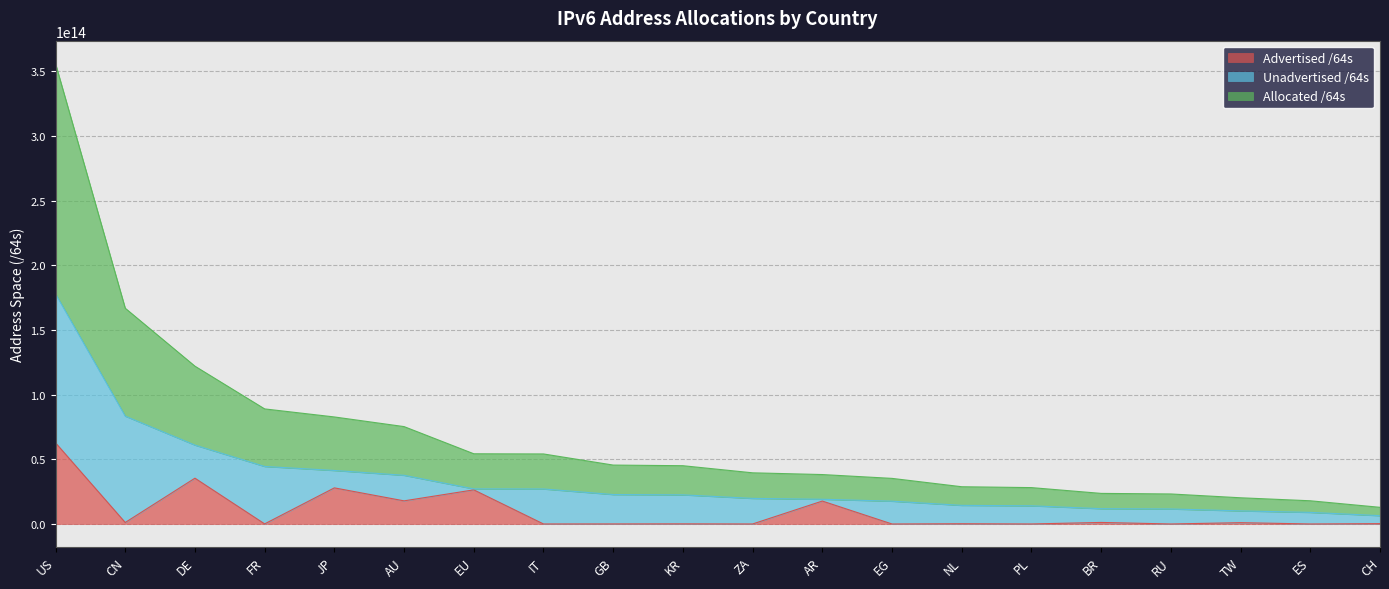

What is the label of the 15th point from the right?

AU